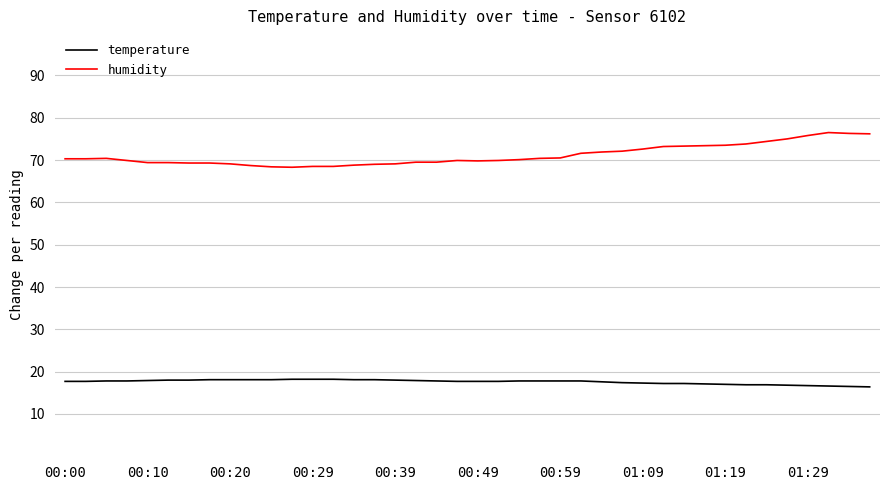

What is the minimum value for temperature?

16.4